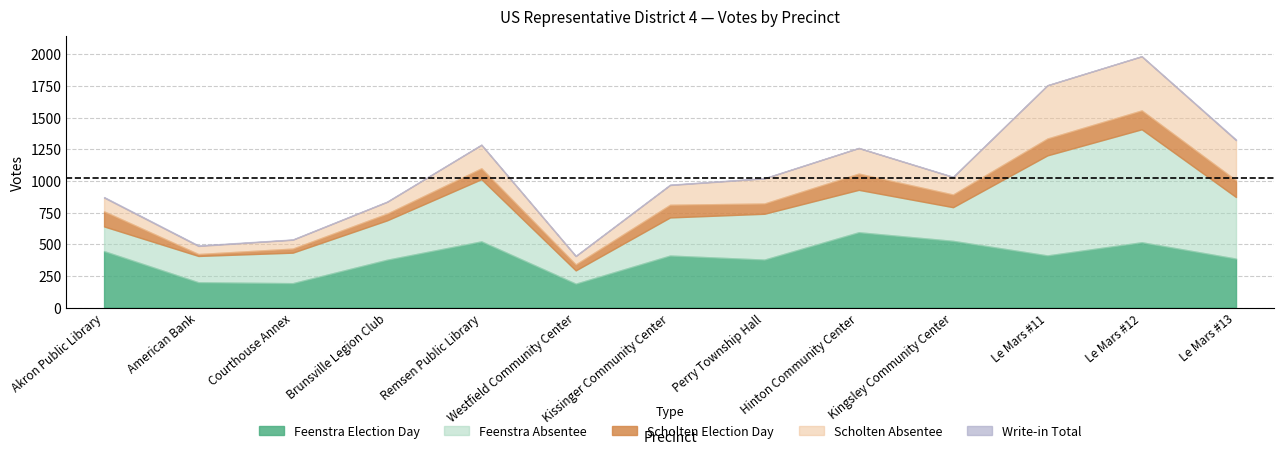

True or false: Total Votes Cast has a value of 1770 at Le Mars #13.

False